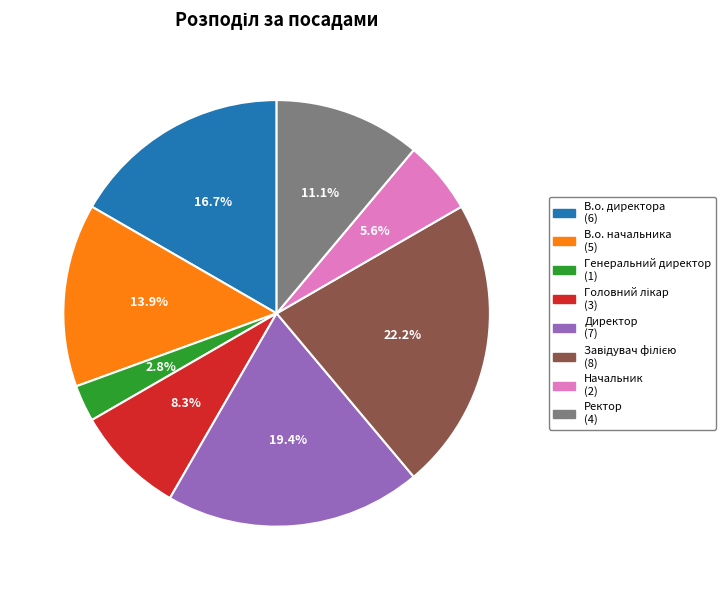

Do Генеральний директор and Ректор together represent more than half of the pie?

No